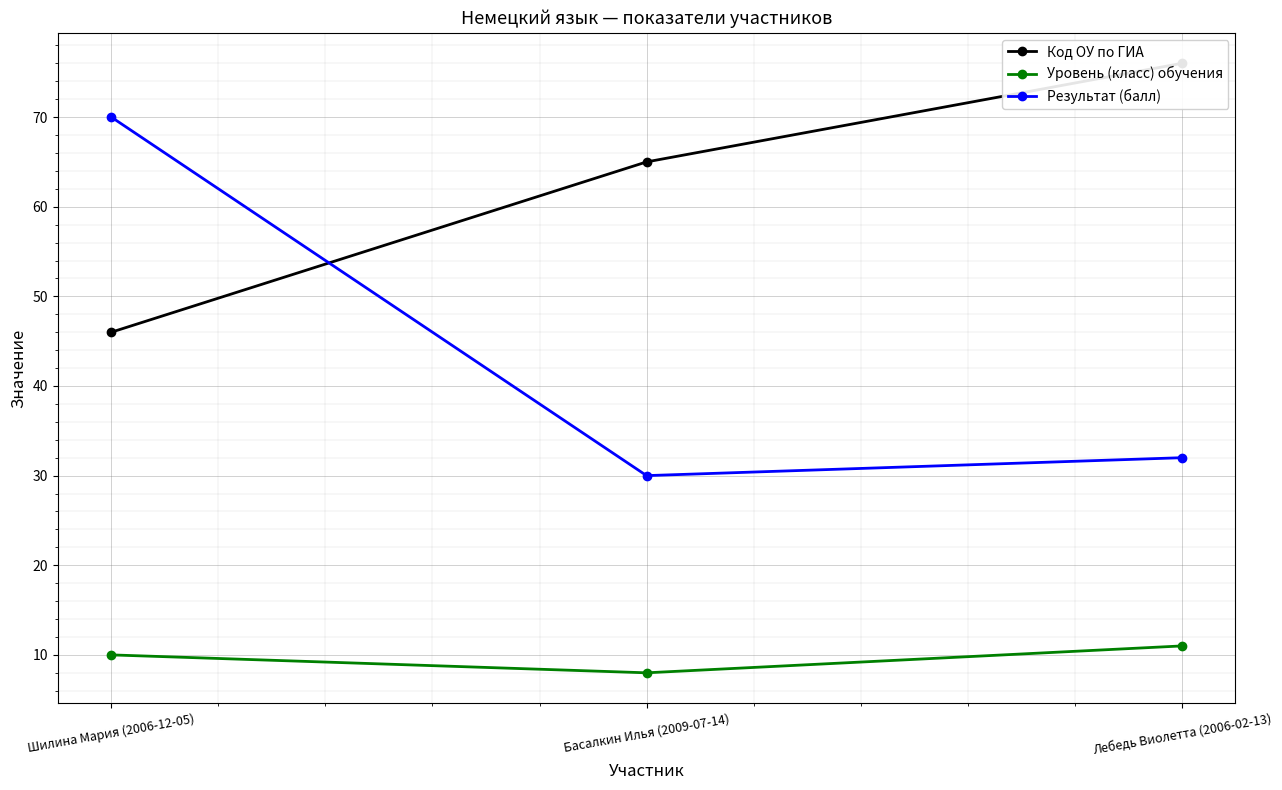

Which series changed the most between Шилина Мария (2006-12-05) and Басалкин Илья (2009-07-14)?

Результат (балл)